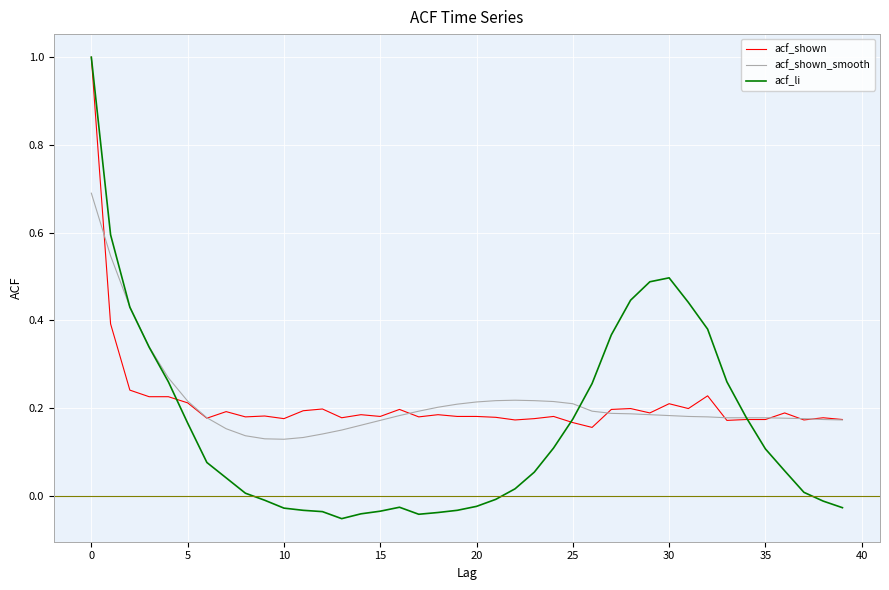

Which series has the largest range (max minus min)?

acf_li